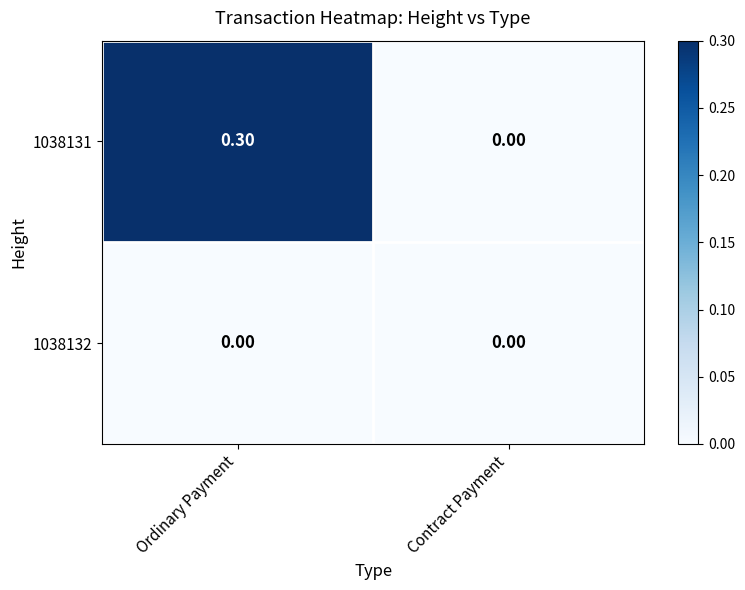

Is the value of 1038132 at Contract Payment greater than the value of 1038131 at Ordinary Payment?

No